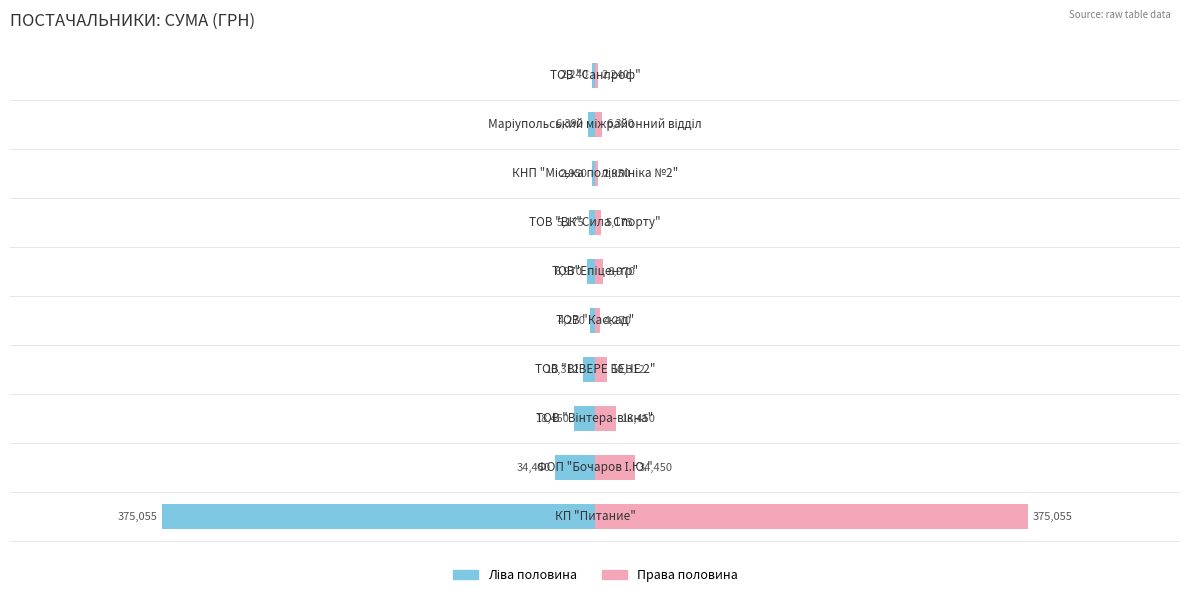

What is the maximum value shown in the chart?

375054.7